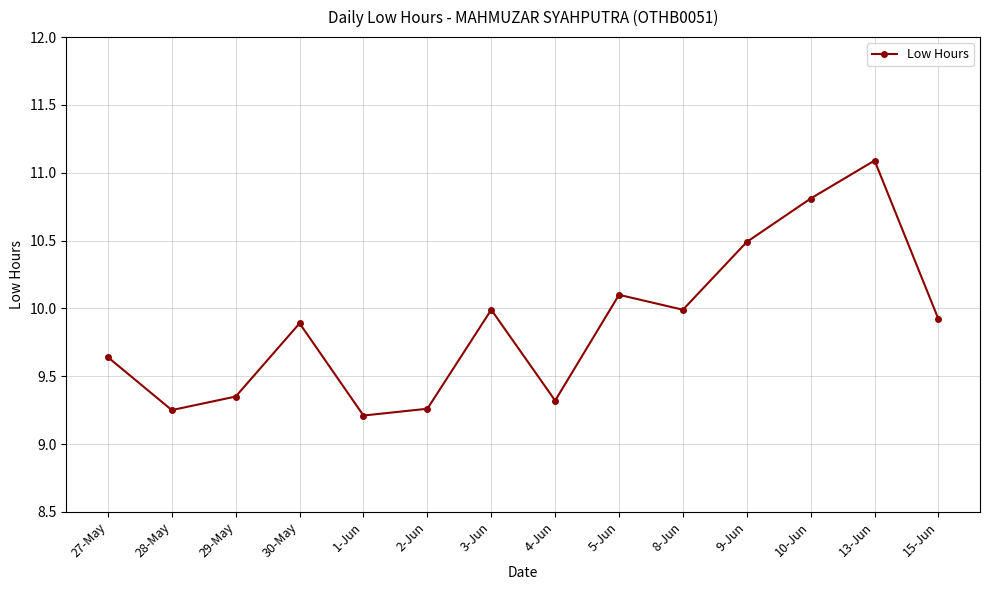

What is the average value?

9.9